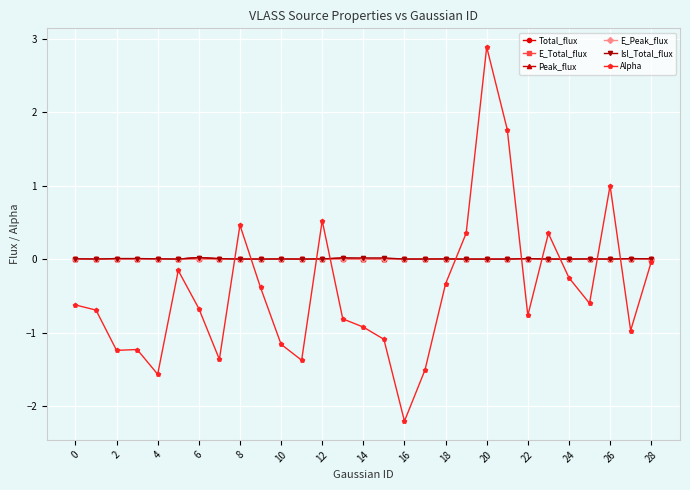

What is the greatest value displayed?

2.9